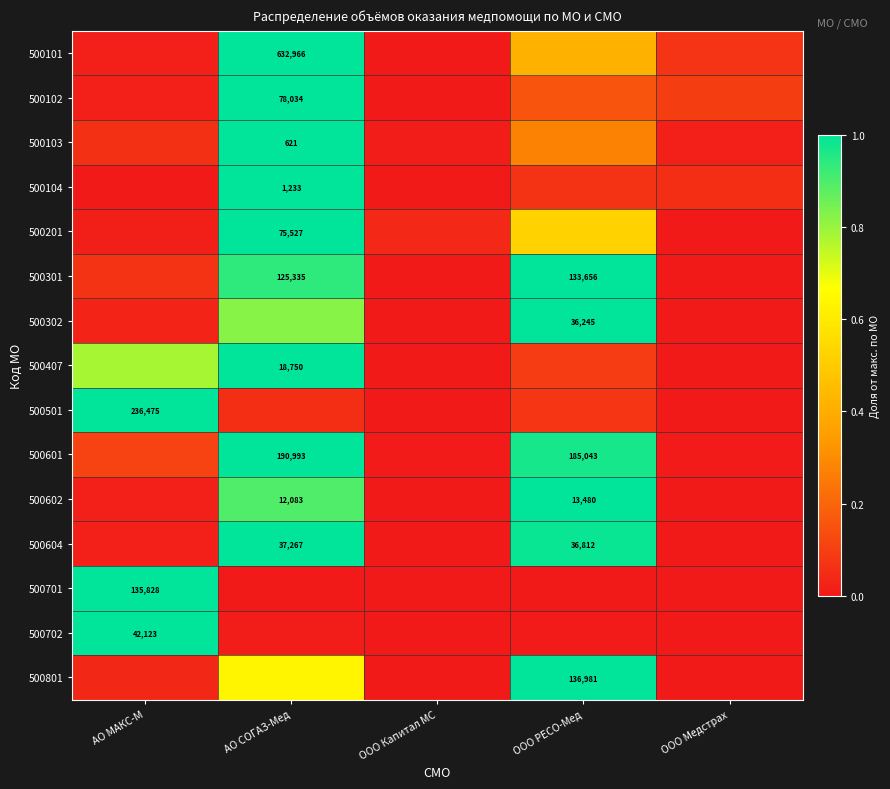

Rank the series by their maximum value, from highest to lowest.

500101, 500102, 500103, 500104, 500201, 500301, 500302, 500407, 500501, 500601, 500602, 500604, 500701, 500702, 500801